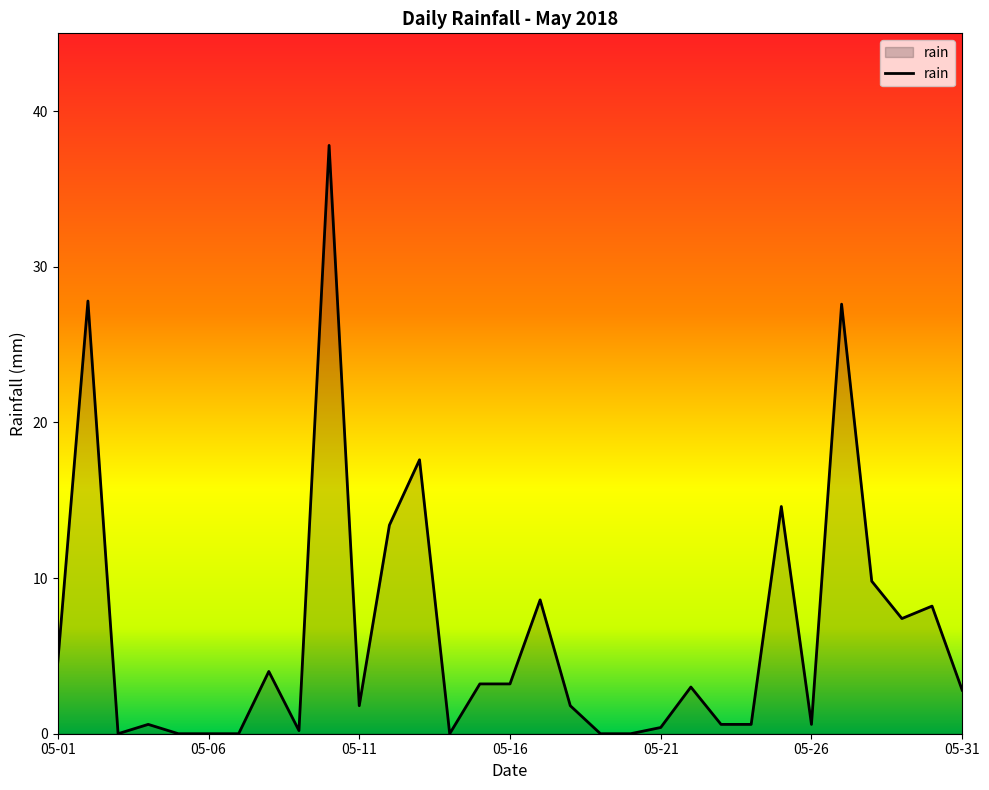

What is the greatest value displayed?

37.8